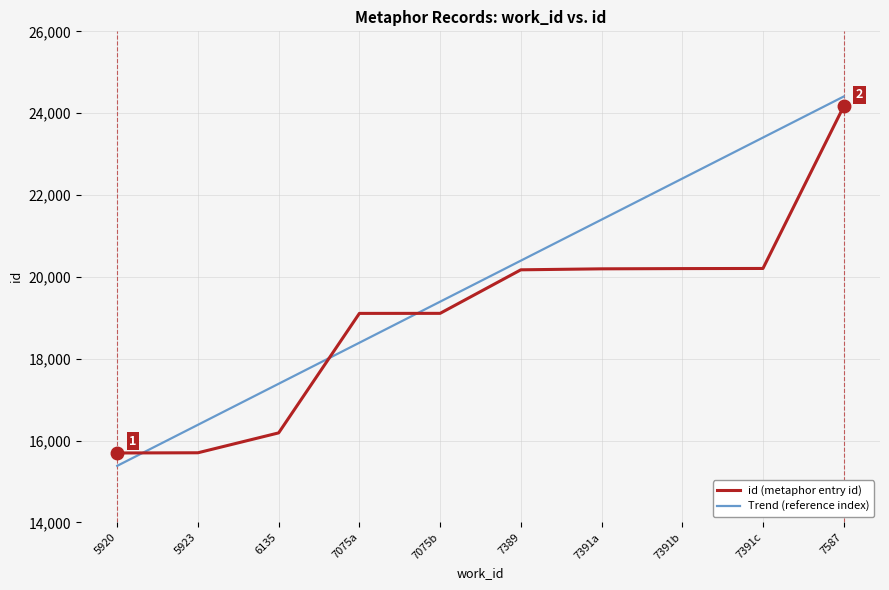

At 7391b, list the series in order from largest to smallest.

Trend (reference index), id (metaphor entry id)